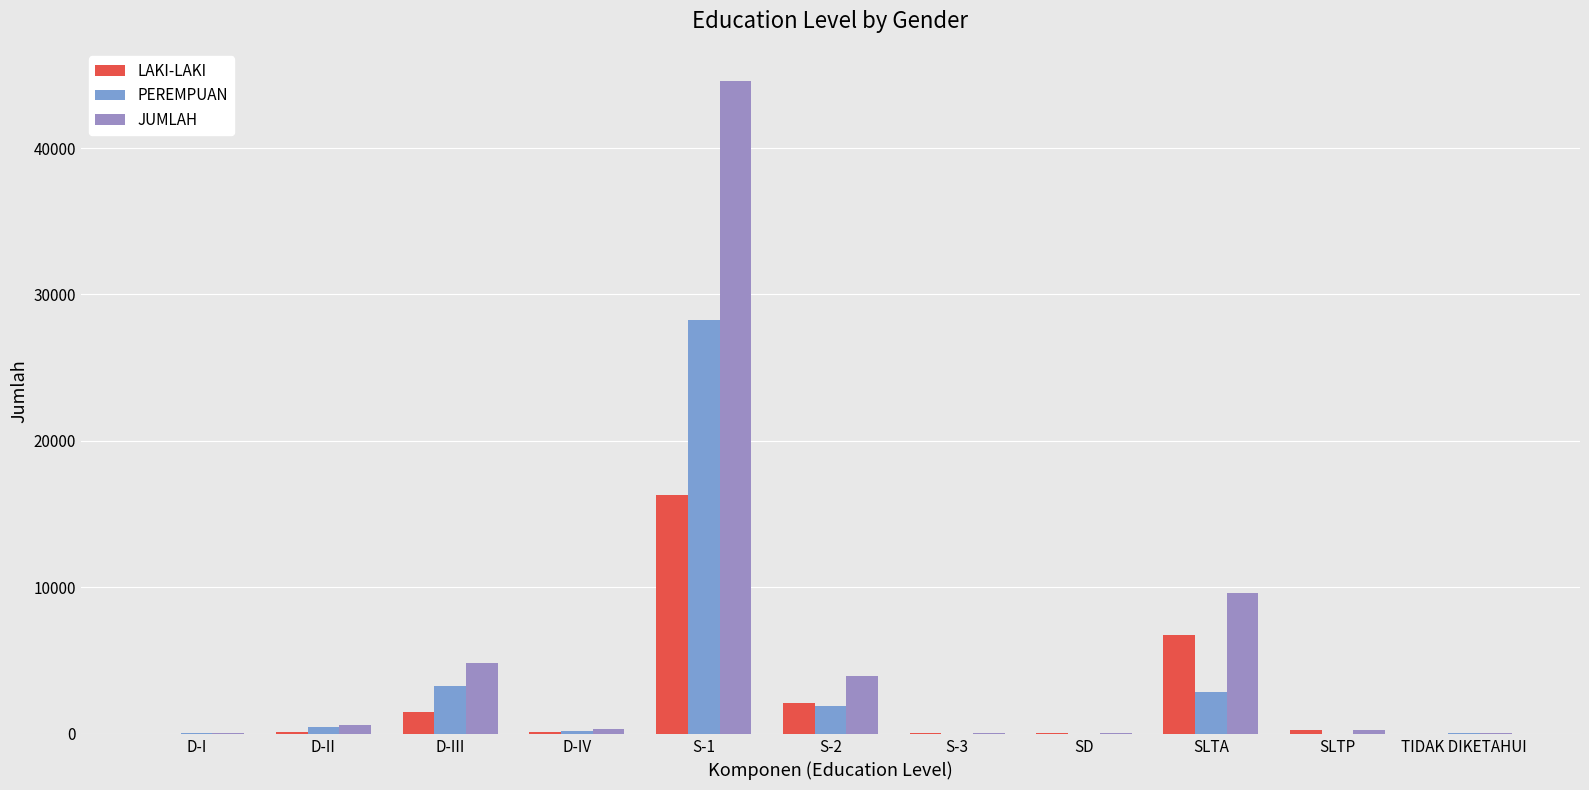

What is the sum of all JUMLAH values?

64413